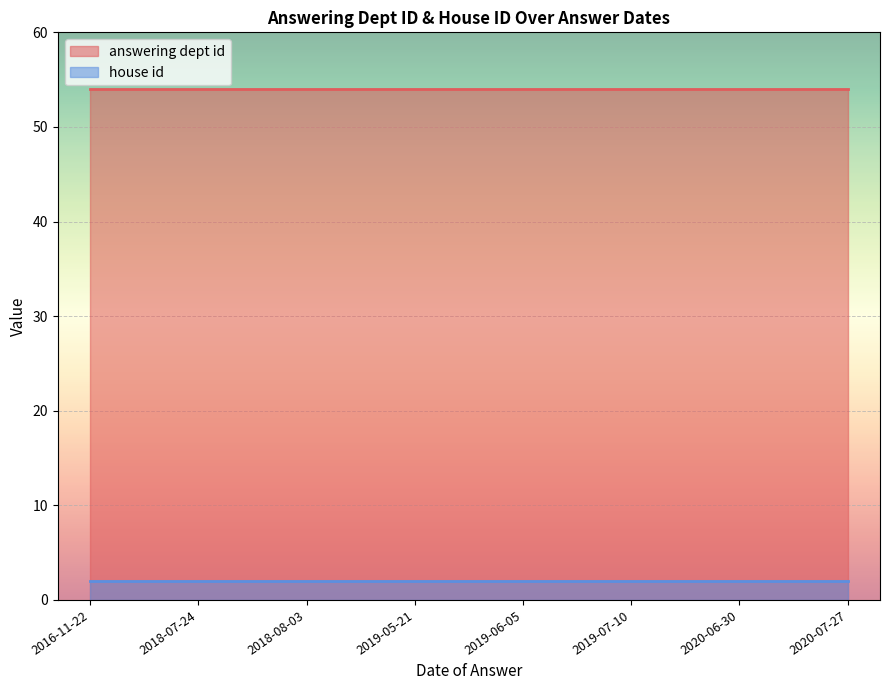

The answering dept id series shows 33 at 2019-07-10. True or false?

False